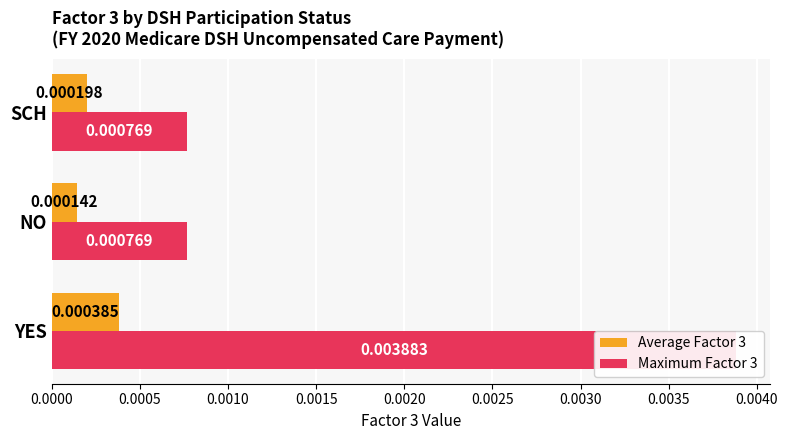

Rank the series at YES from highest to lowest value.

Maximum Factor 3, Average Factor 3